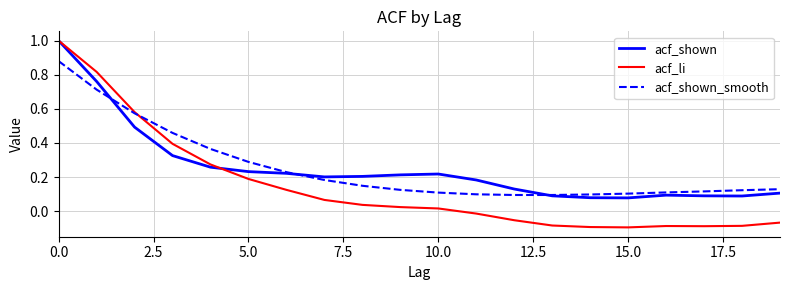

Which series has the widest spread of values?

acf_li